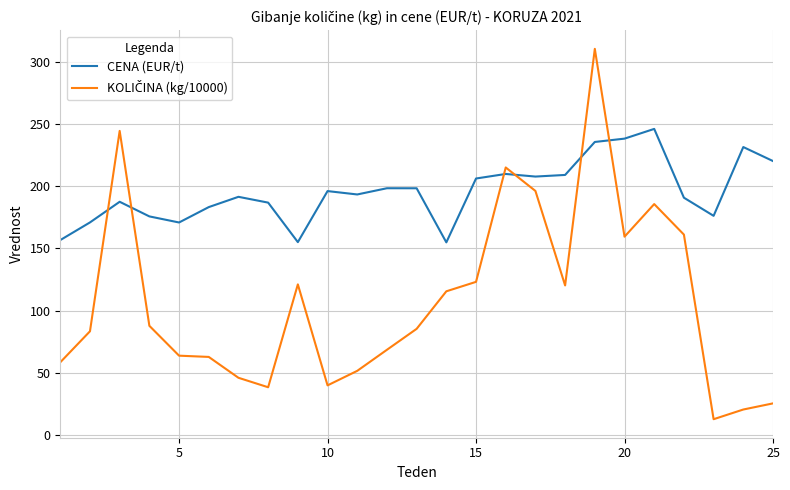

Which series has the largest total across all categories?

CENA (EUR/t)